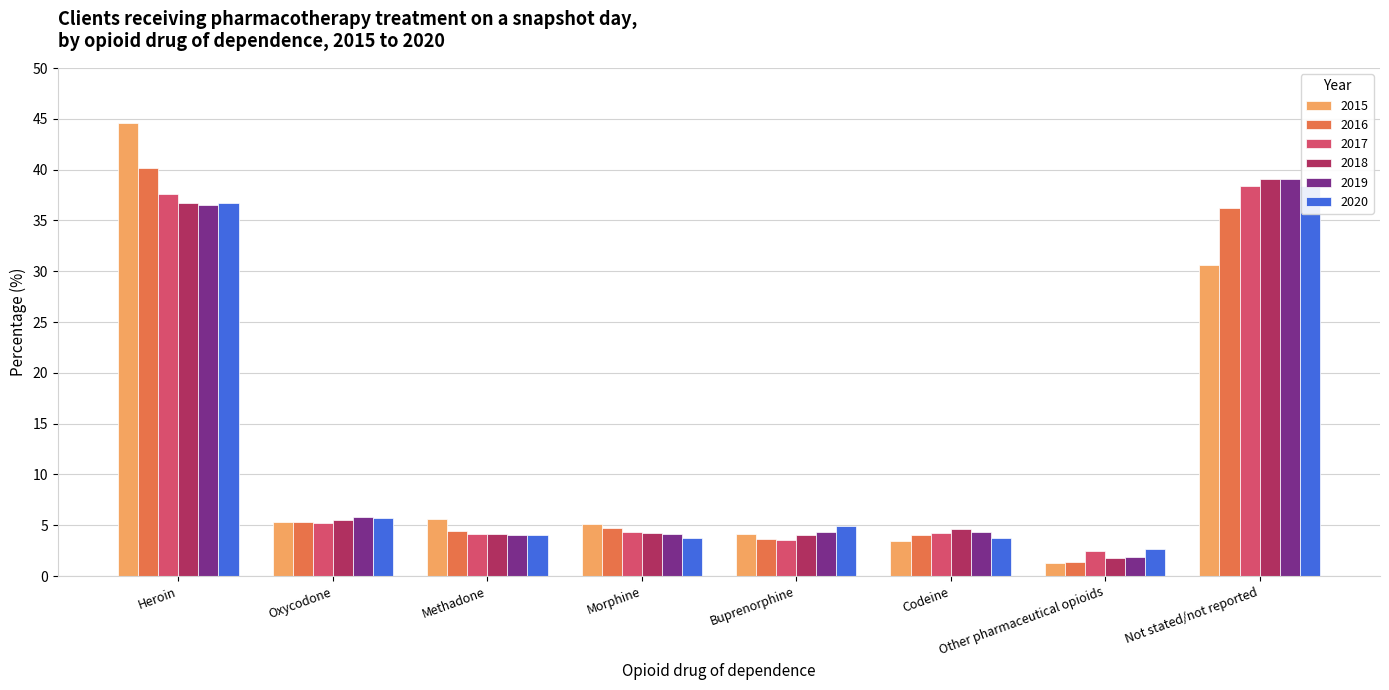

Where is 2019 nearest to the value 20?

Oxycodone